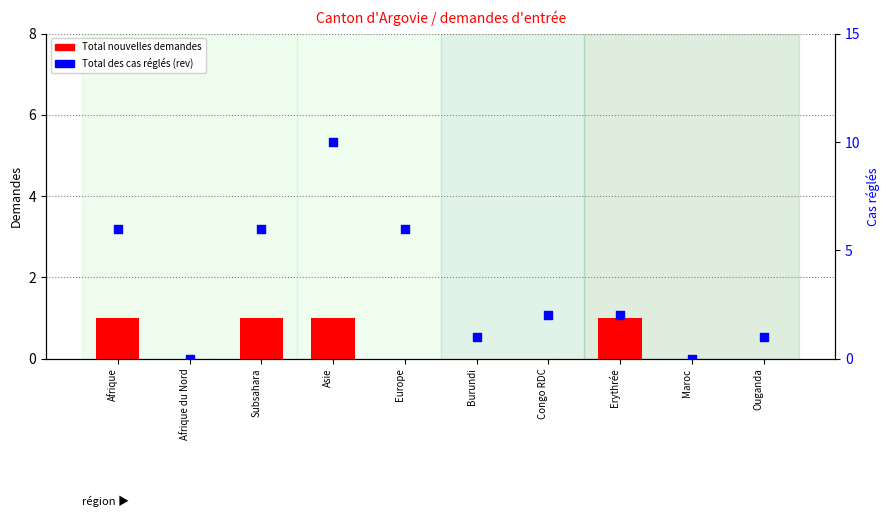

At how many categories does at least one series exceed 0?

8